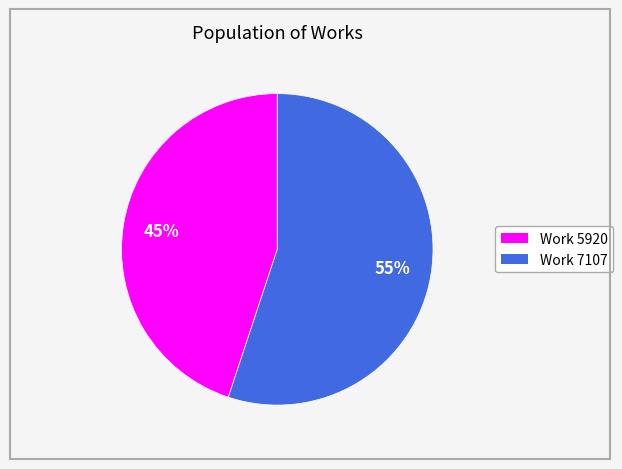

Is there any slice that represents more than half of the pie?

Yes